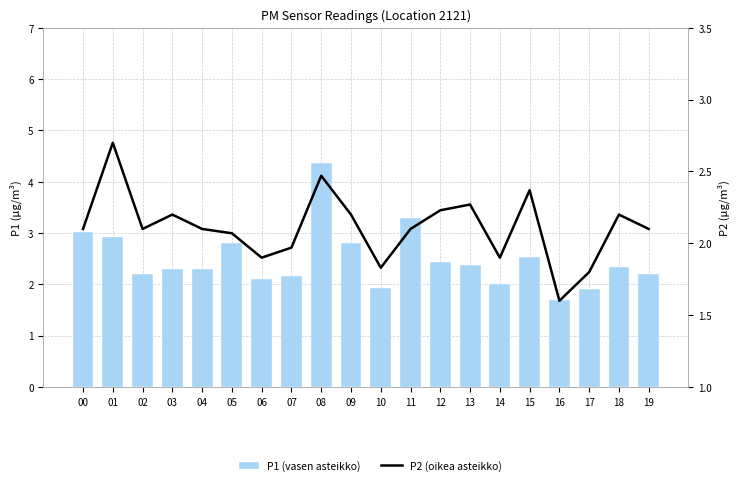

What is the difference between the P1 (vasen asteikko) values at 04 and 15?

0.2